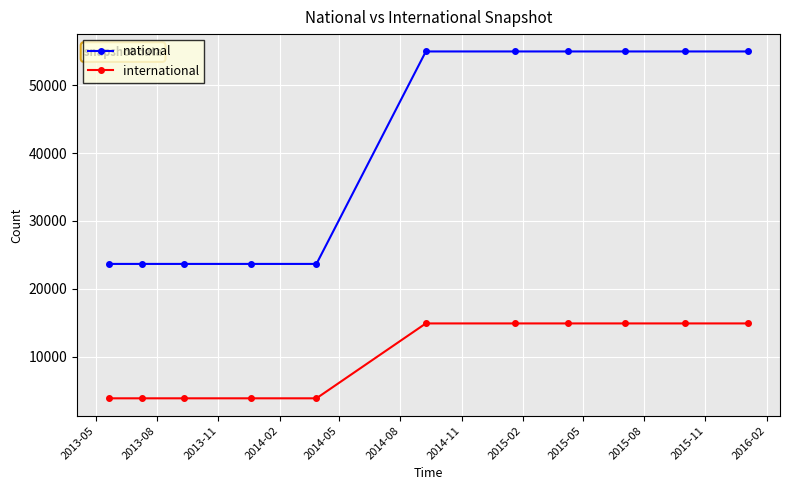

What is the smallest value displayed?

3895